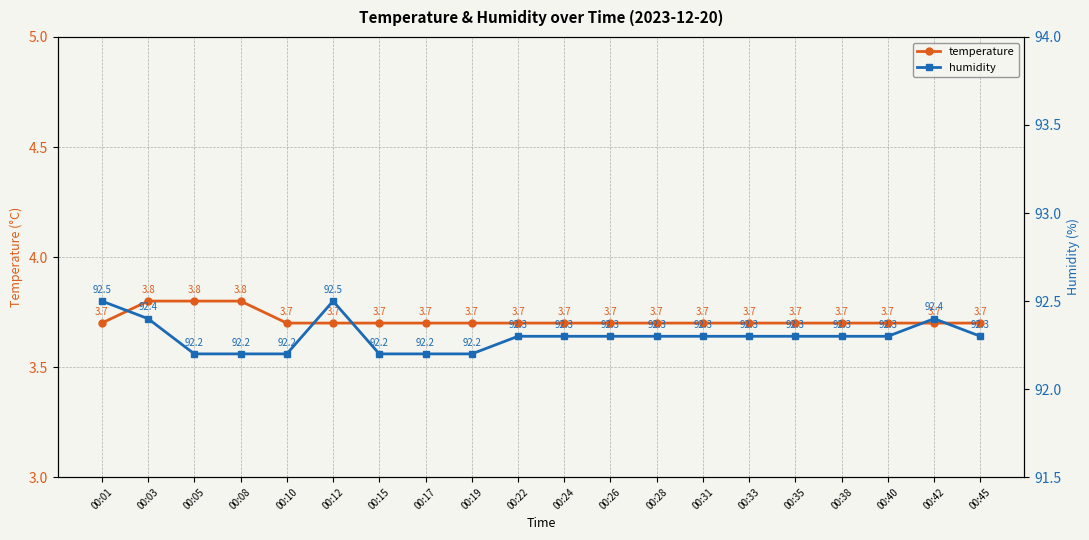

What is the average value of the humidity series?

92.3